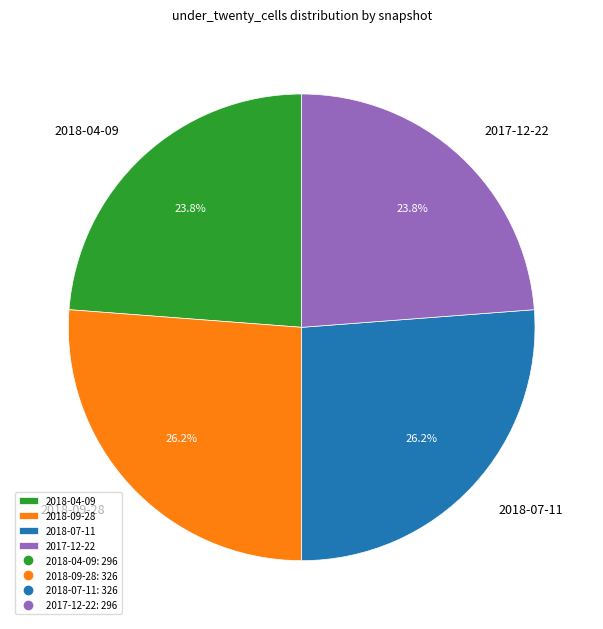

How much of the chart is everything except 2018-09-28?

73.8%